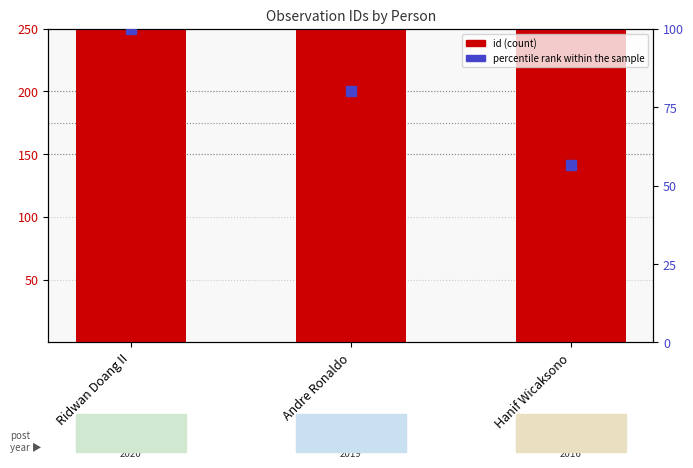

What is the sum of all id (count) values?

7523.0